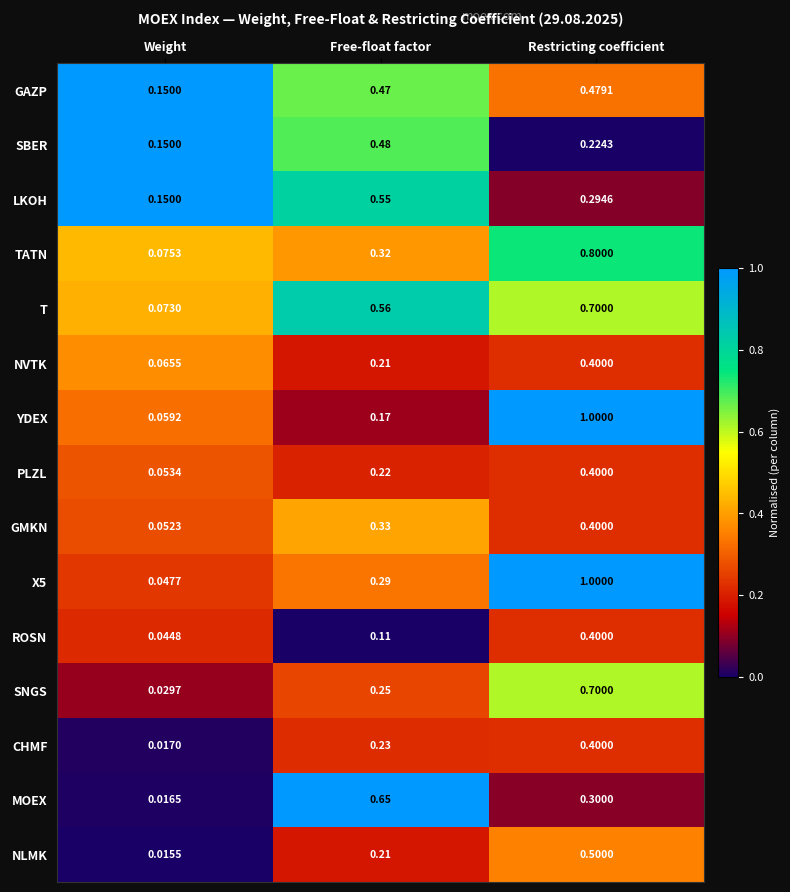

At how many categories does at least one series exceed 0?

3